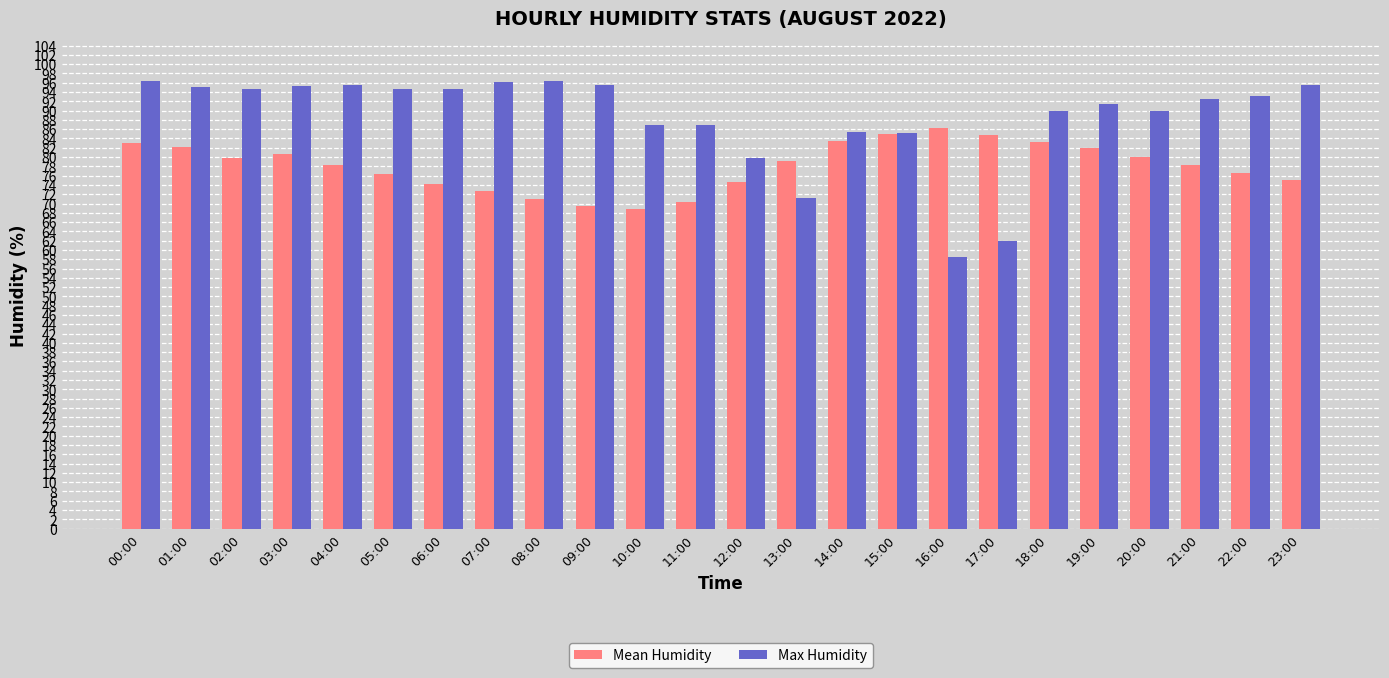

The Mean Humidity series shows 30.8 at 05:00. True or false?

False